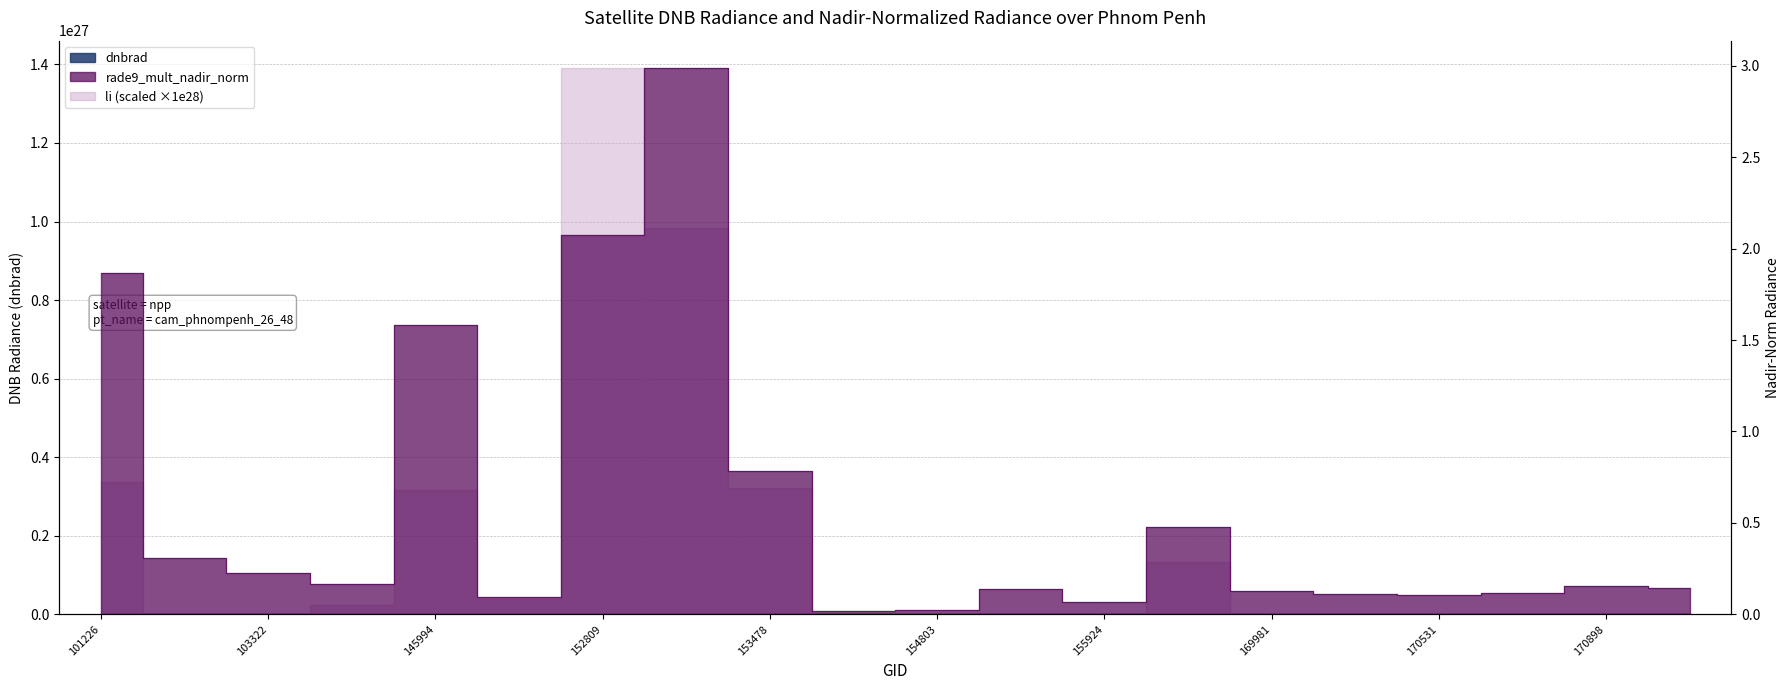

The value of dnbrad at 152809 is 1.0. True or false?

False